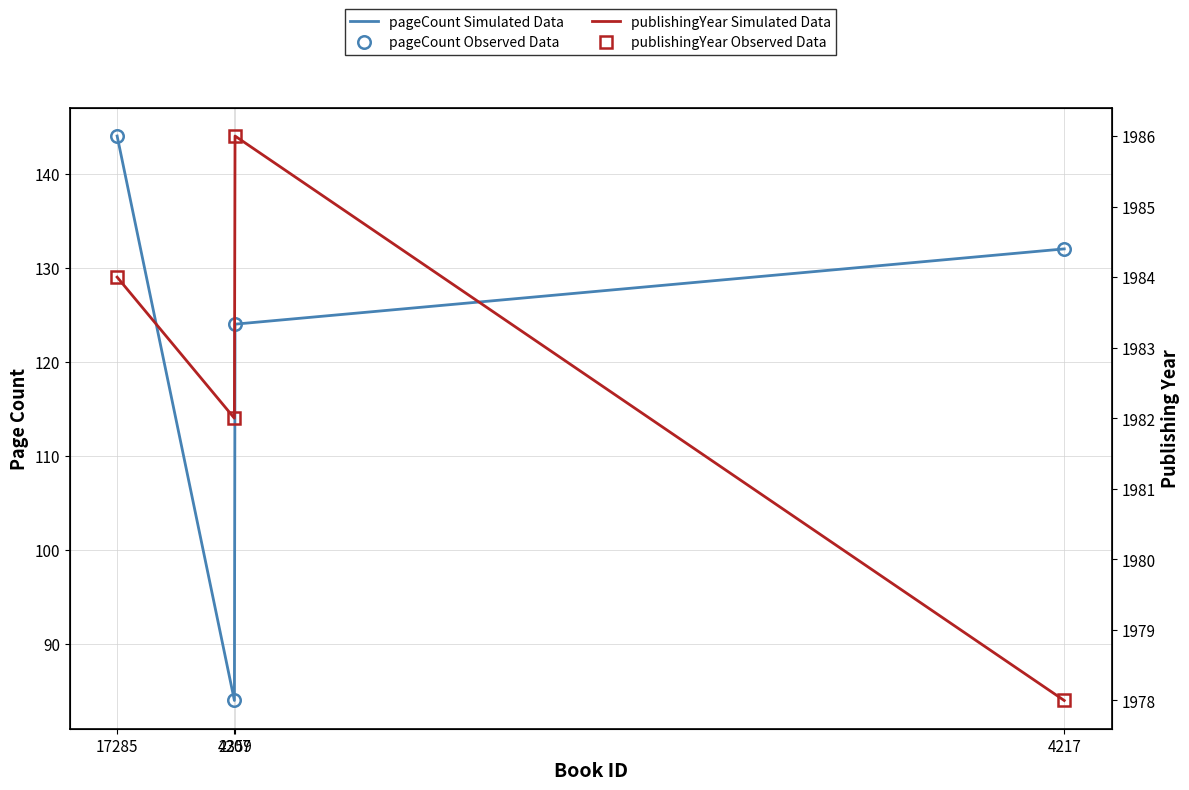

Where is the first local minimum for publishingYear Simulated Data?

4207